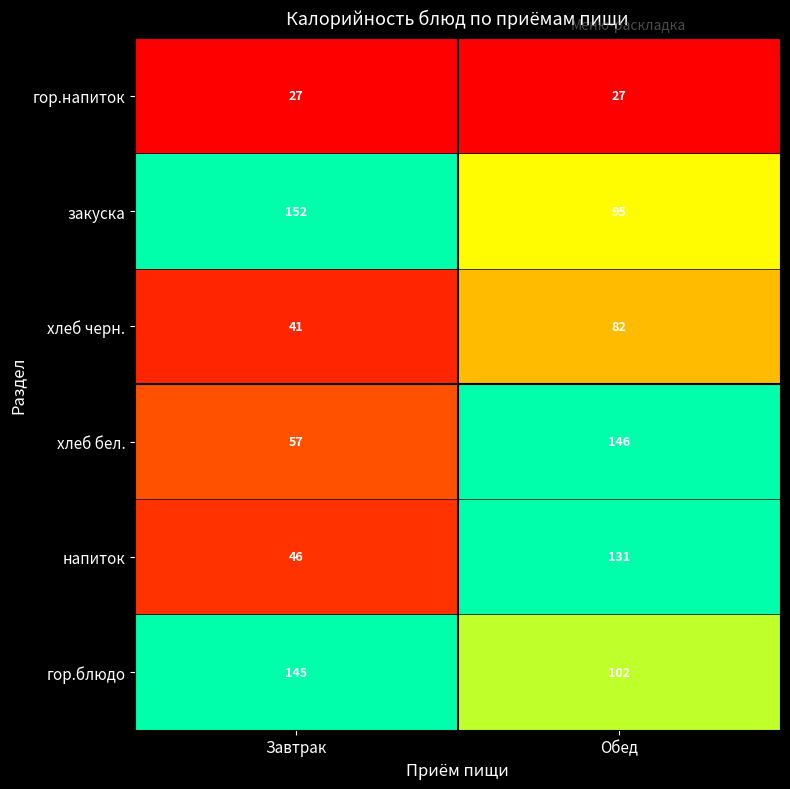

At which category is the sum across all series the highest?

Обед